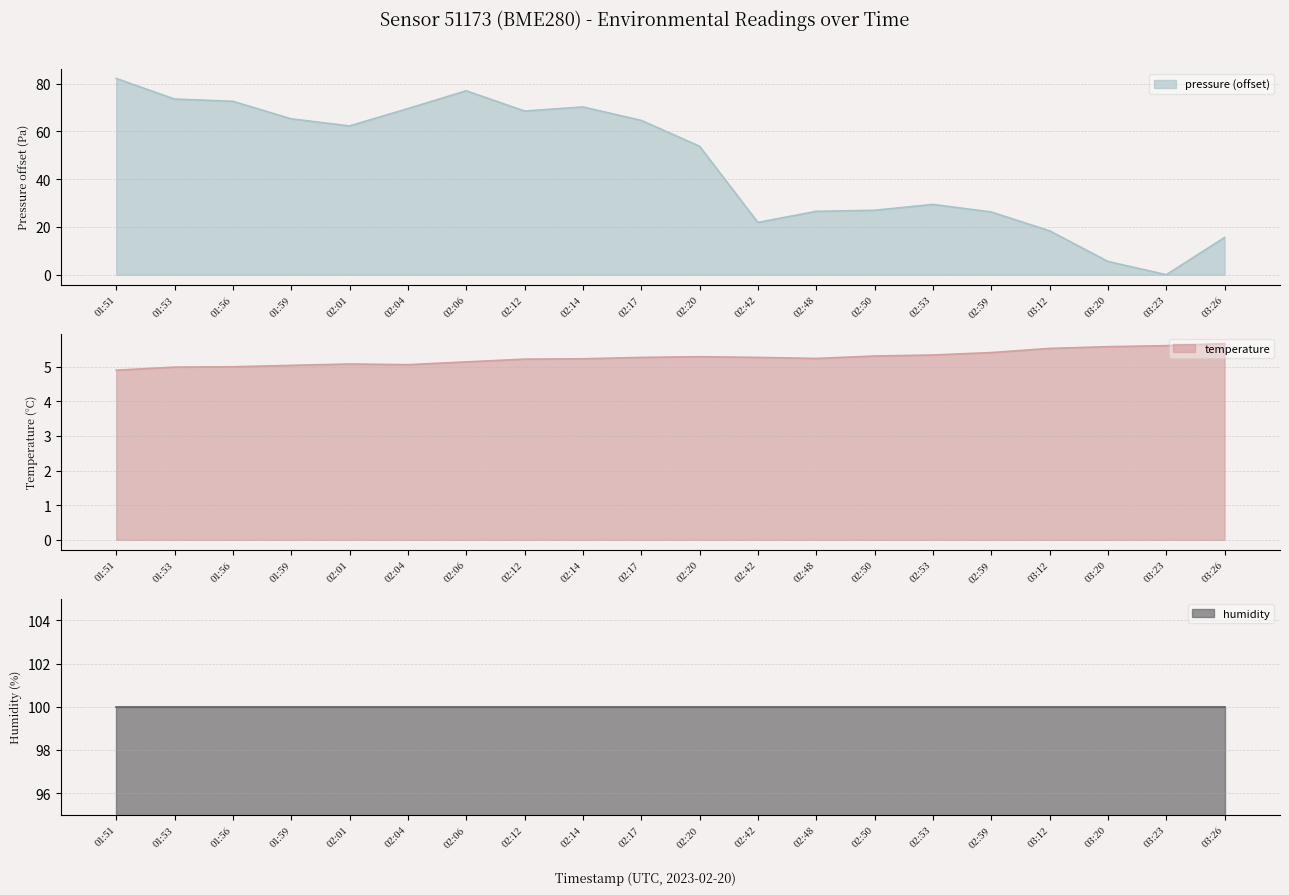

Between which two adjacent categories do temperature and pressure first intersect?

03:12 and 03:20